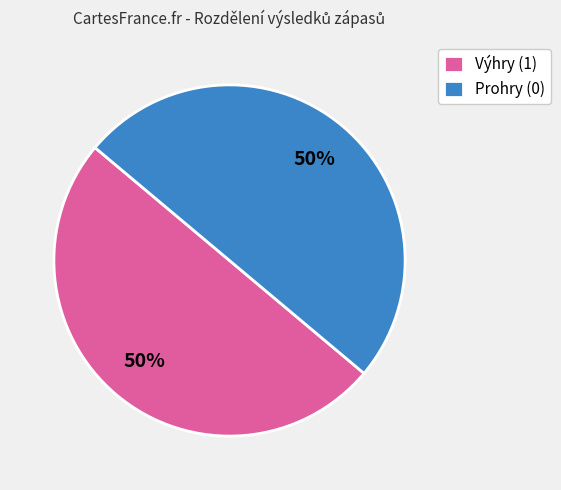

What is the ratio of the value at Výhry (1) to the value at Prohry (0)?

1.0